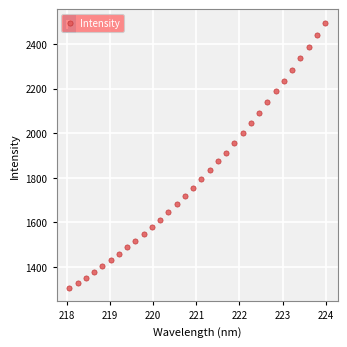

What is the range of Y values (max minus min)?

1191.2